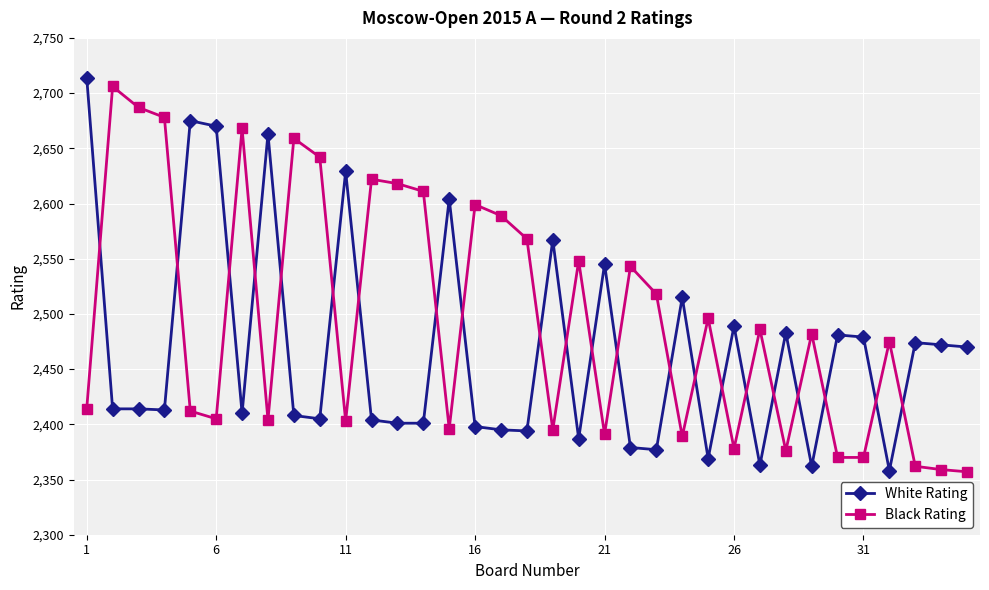

True or false: Black Rating has more than 0 interior local peaks.

True